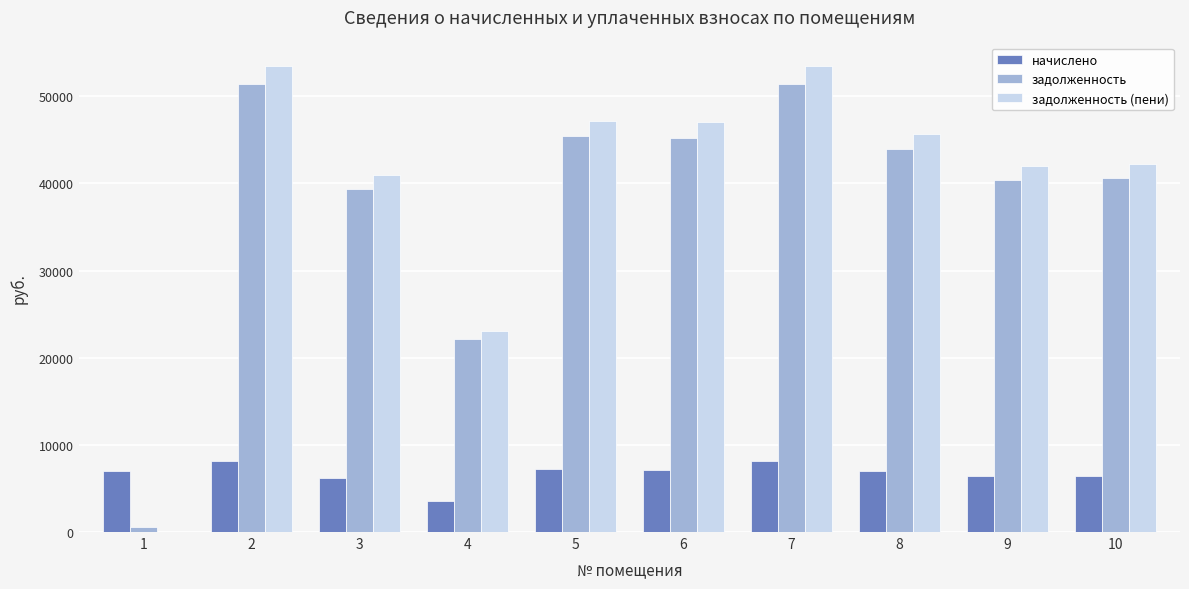

Is the value of задолженность at 3 greater than the value of начислено at 10?

Yes